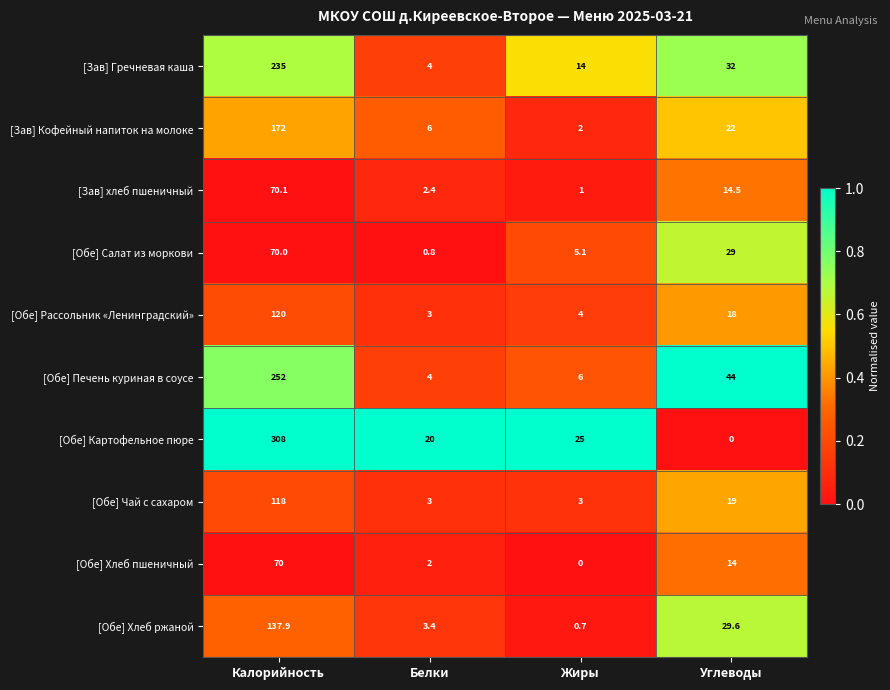

What is the difference between the maximum and second lowest values in the [Обе] Рассольник «Ленинградский» series?

116.0